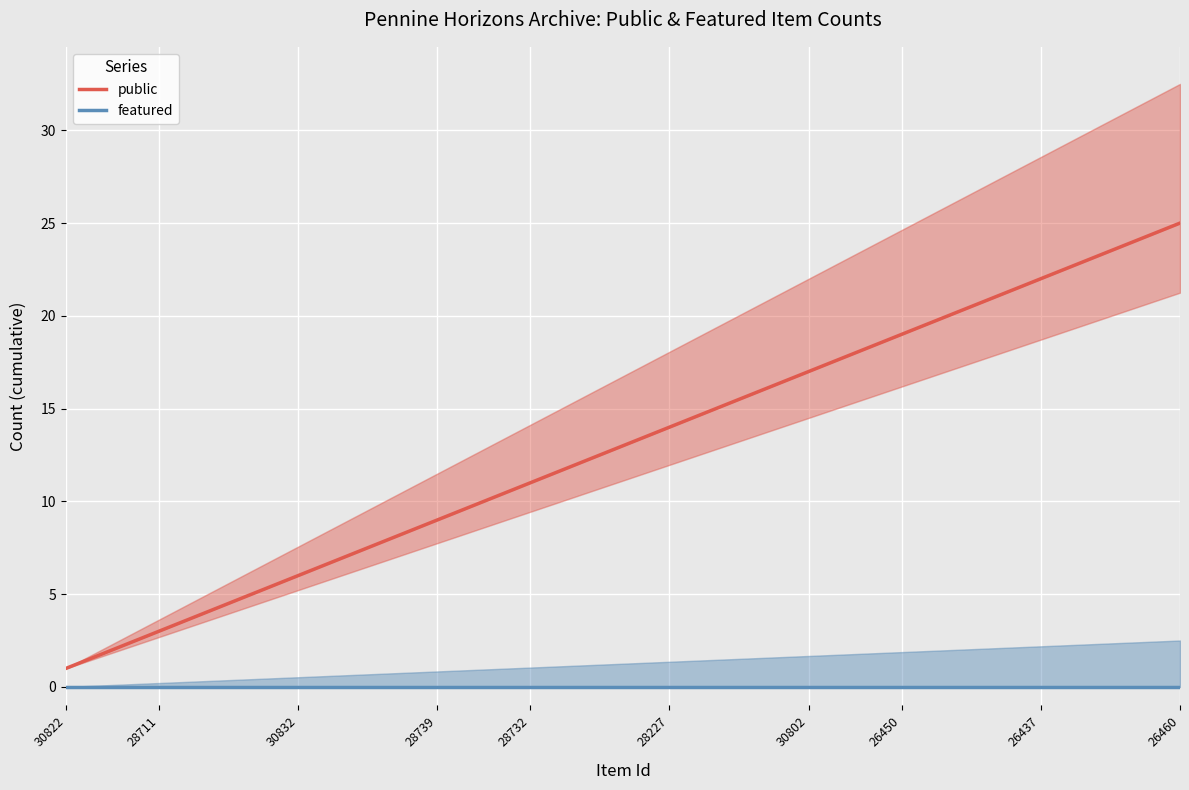

How many categories are shown in the chart?

25